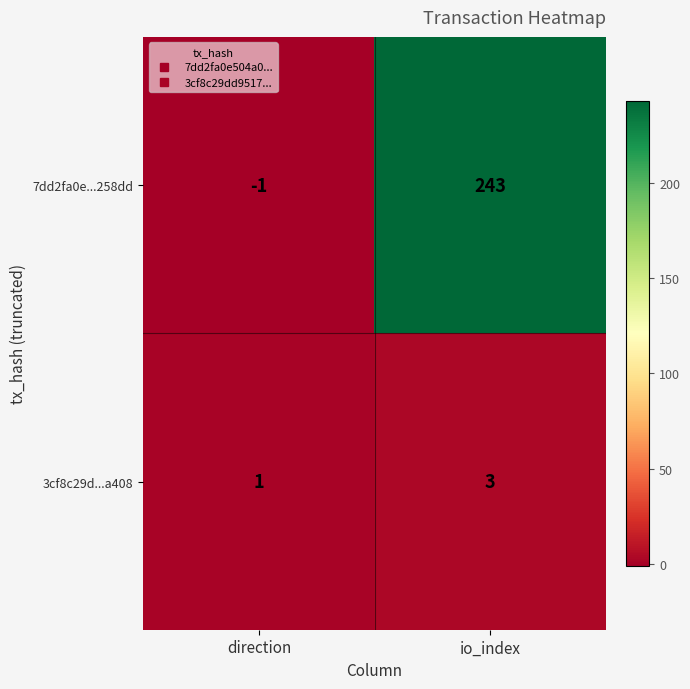

How many values in the 3cf8c29d...a408 series are below 3?

1